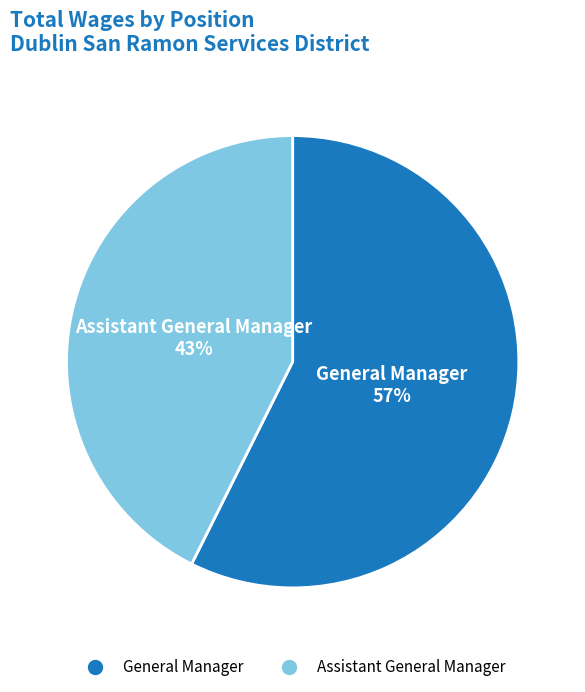

Which slice is the smallest?

Assistant General Manager